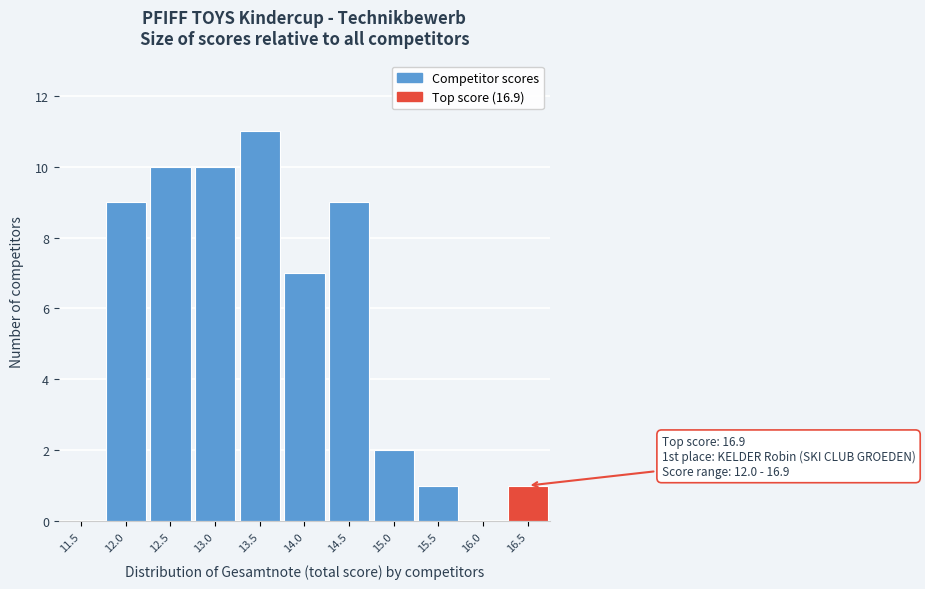

Reading left to right, what are all the values shown in this chart?

11.5=0	12.0=9	12.5=10	13.0=10	13.5=11	14.0=7	14.5=9	15.0=2	15.5=1	16.0=0	16.5=1